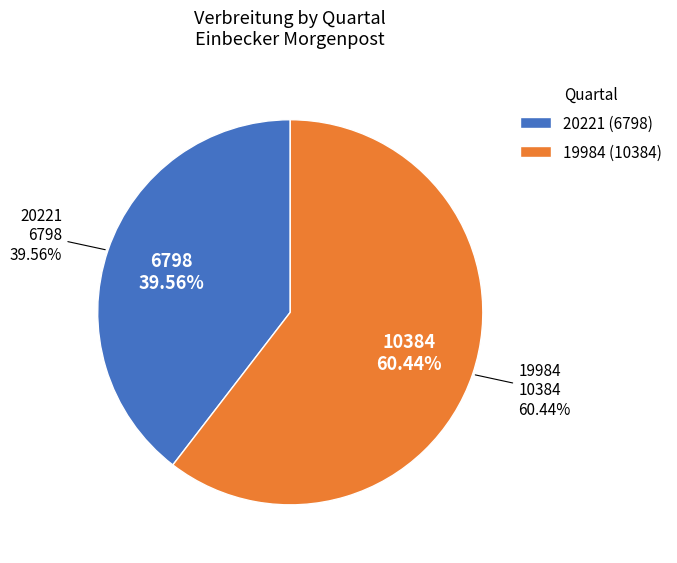

Does 19984 account for over 50% of the chart?

Yes